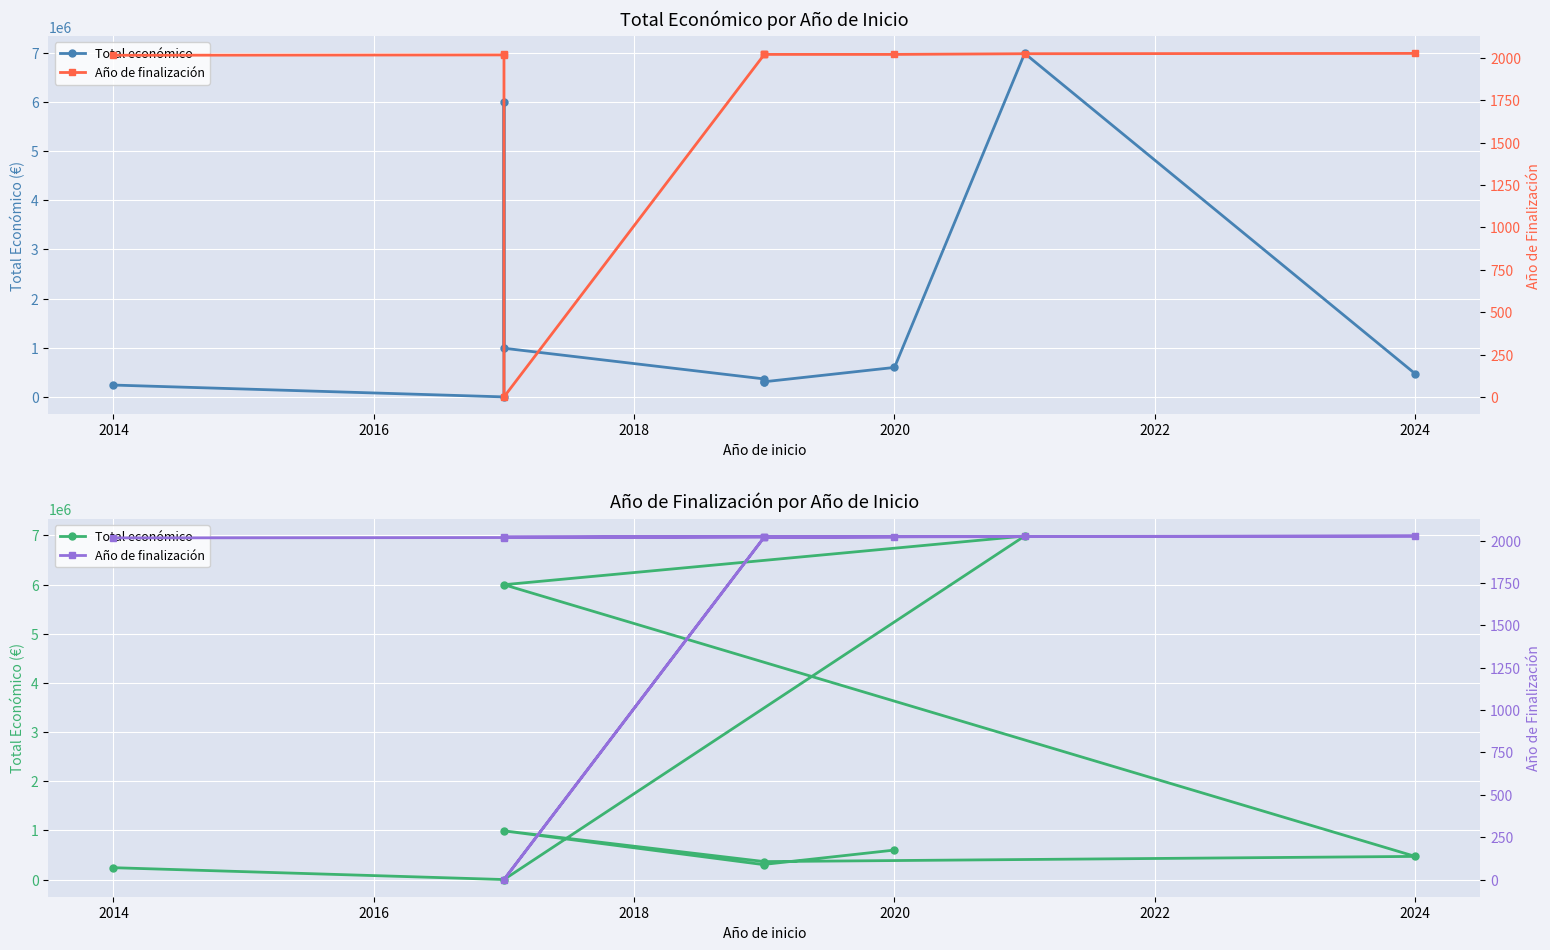

Rank the series by their maximum value, from highest to lowest.

Total económico, Año de finalización